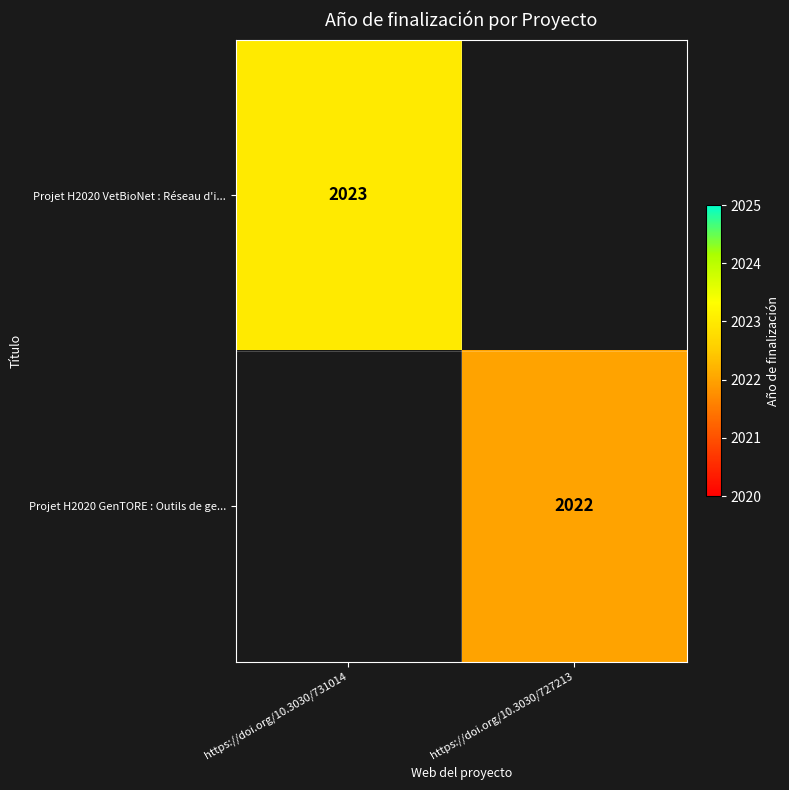

The value of Projet H2020 VetBioNet : Réseau d'i... at https://doi.org/10.3030/731014 is 2872. True or false?

False